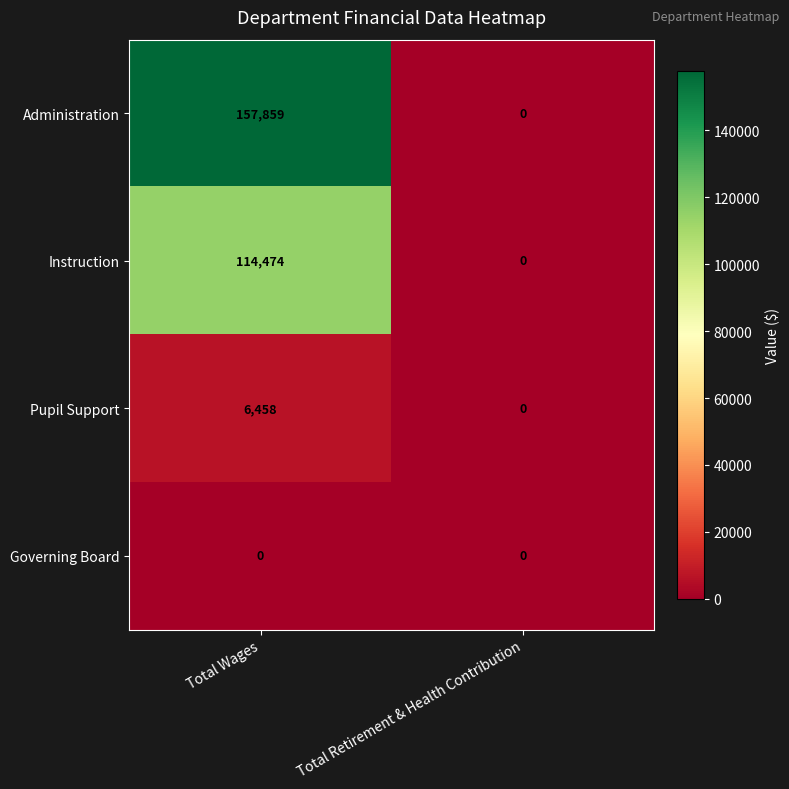

Where is Administration nearest to the value 78929?

Total Retirement & Health Contribution